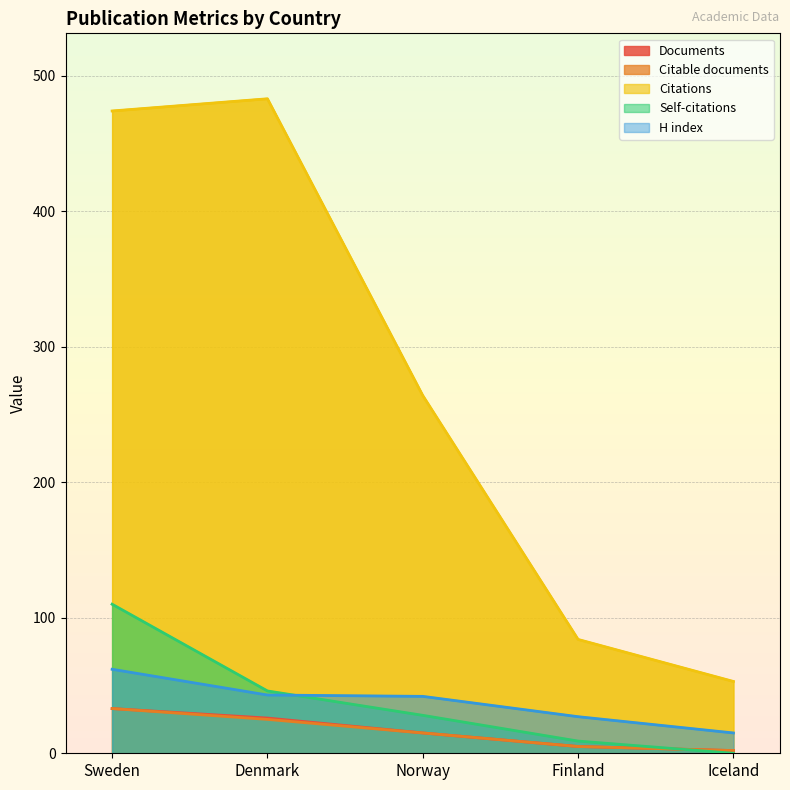

What is the lowest value of the Citations series?

53